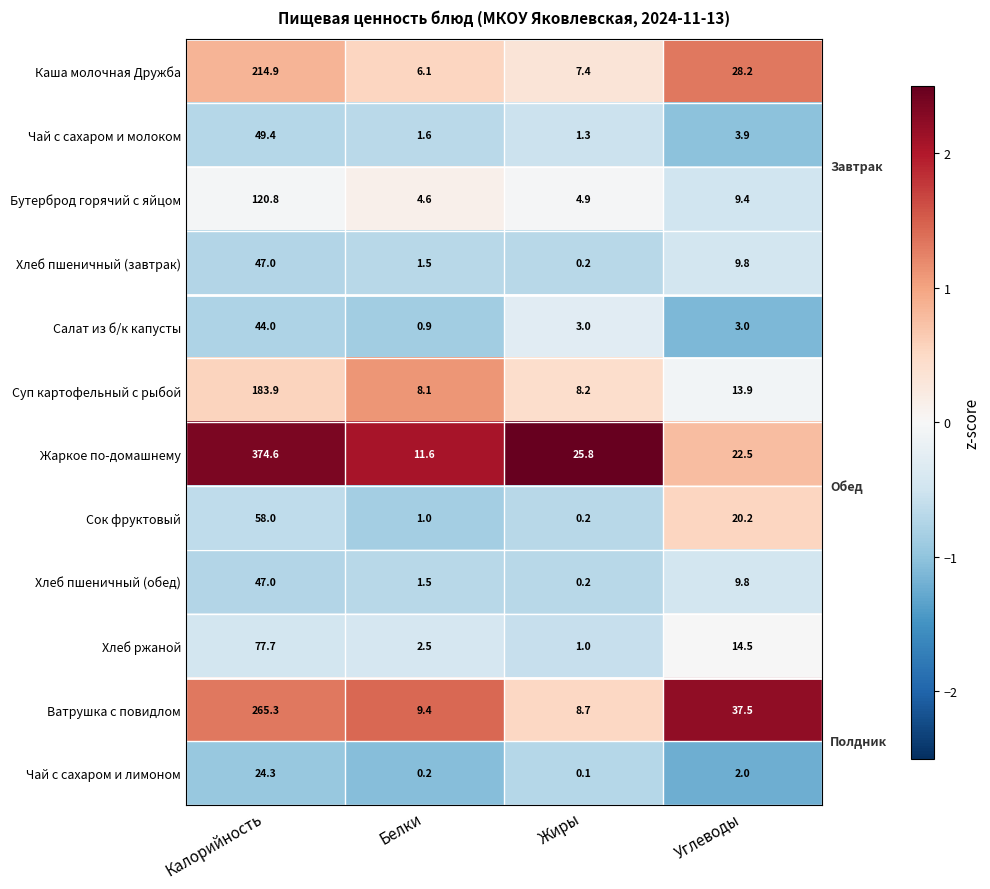

At which label does Бутерброд горячий с яйцом reach its peak?

Калорийность